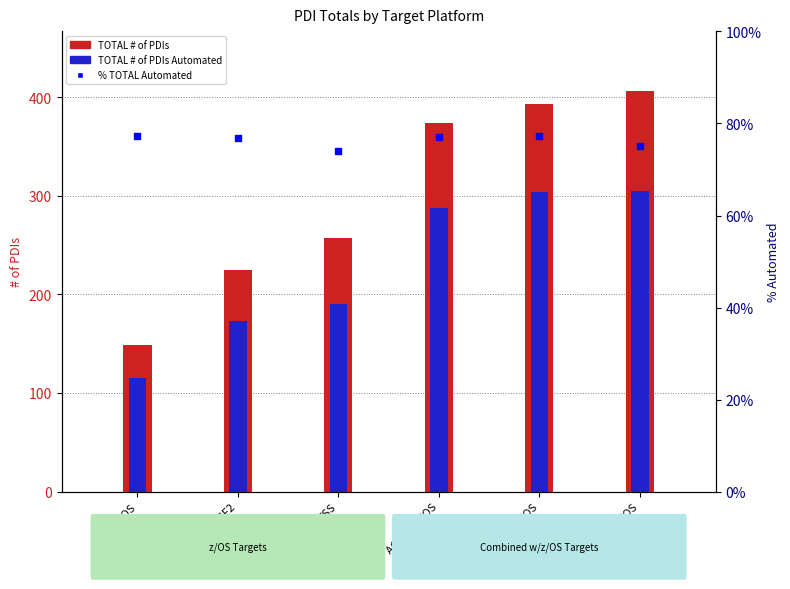

What is the total value across all series at ACF2 w/z/OS?

662.8